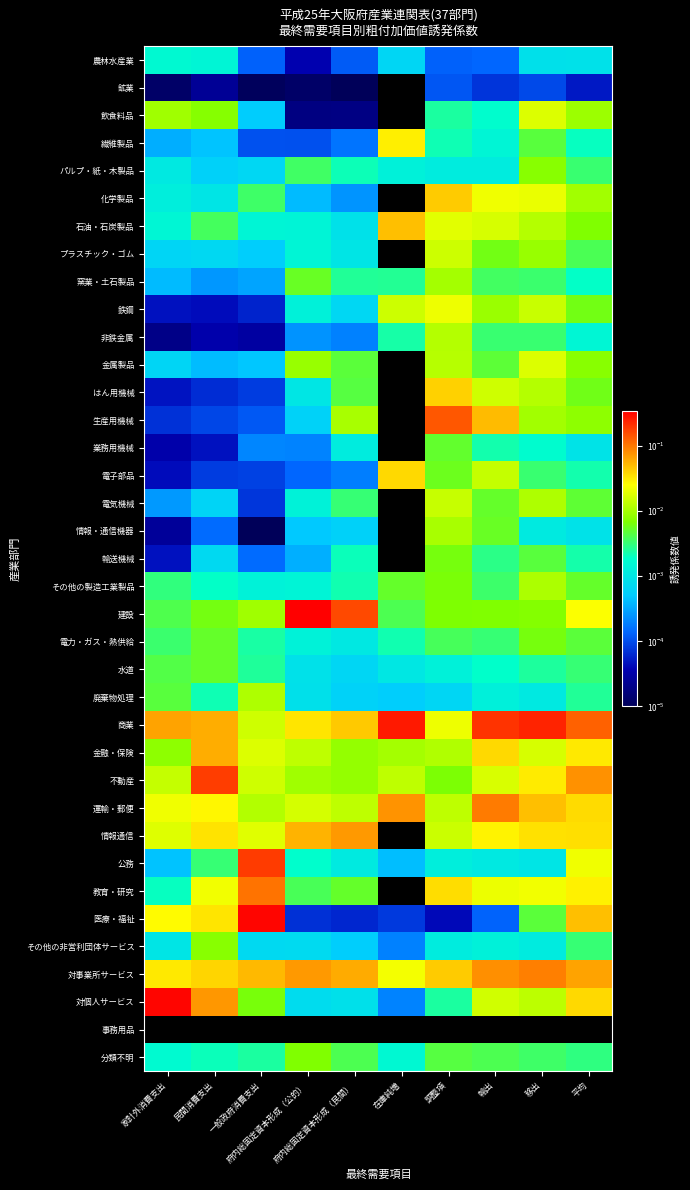

List the series in order of their peak value, highest first.

建設, 対個人サービス, 医療・福祉, 商業, 公務, 不動産, 生産用機械, 教育・研究, 運輸・郵便, 対事業所サービス, 情報通信, 金融・保険, 石油・石炭製品, 化学製品, はん用機械, 電子部品, 繊維製品, 鉄鋼, 金属製品, 飲食料品, プラスチック・ゴム, 電気機械, 非鉄金属, 廃棄物処理, その他の製造工業製品, 情報・通信機器, 窯業・土石製品, その他の非営利団体サービス, パルプ・紙・木製品, 分類不明, 輸送機械, 電力・ガス・熱供給, 水道, 業務用機械, 農林水産業, 鉱業, 事務用品